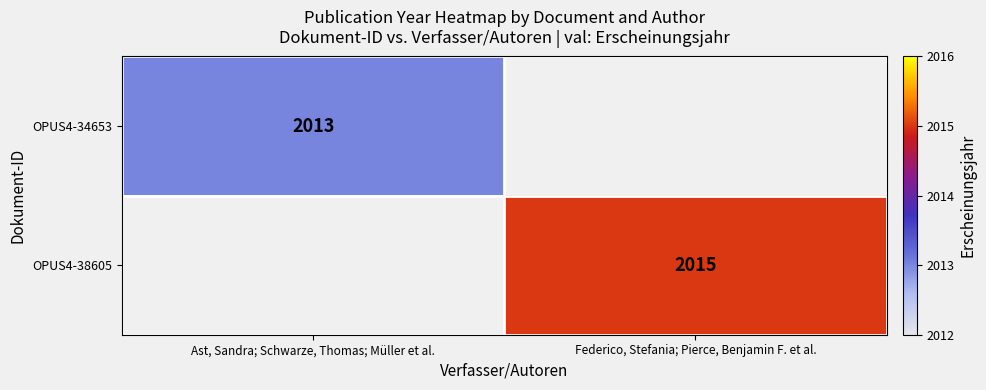

True or false: OPUS4-34653 has a value of 2013 at Ast, Sandra; Schwarze, Thomas; Müller et al..

True